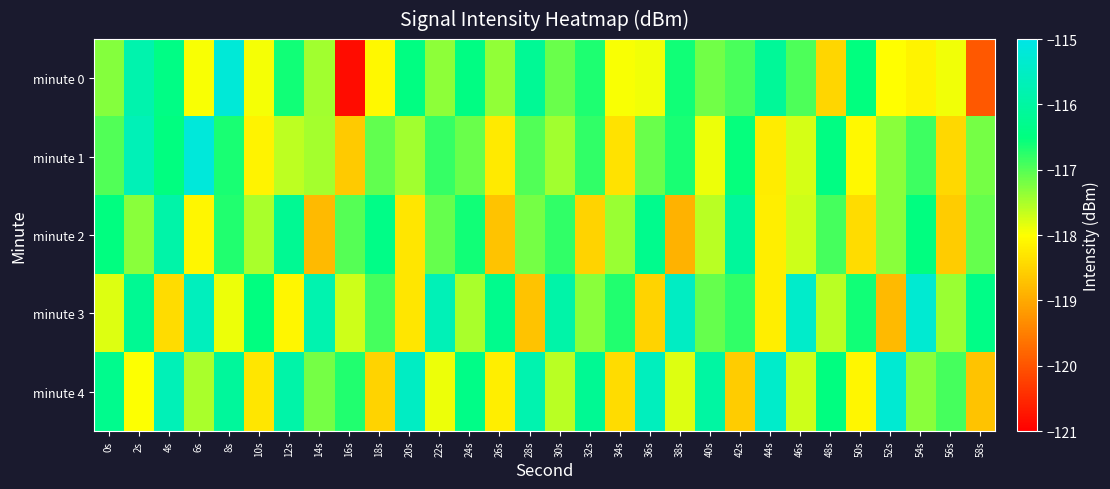

At how many categories does at least one series exceed -120?

30